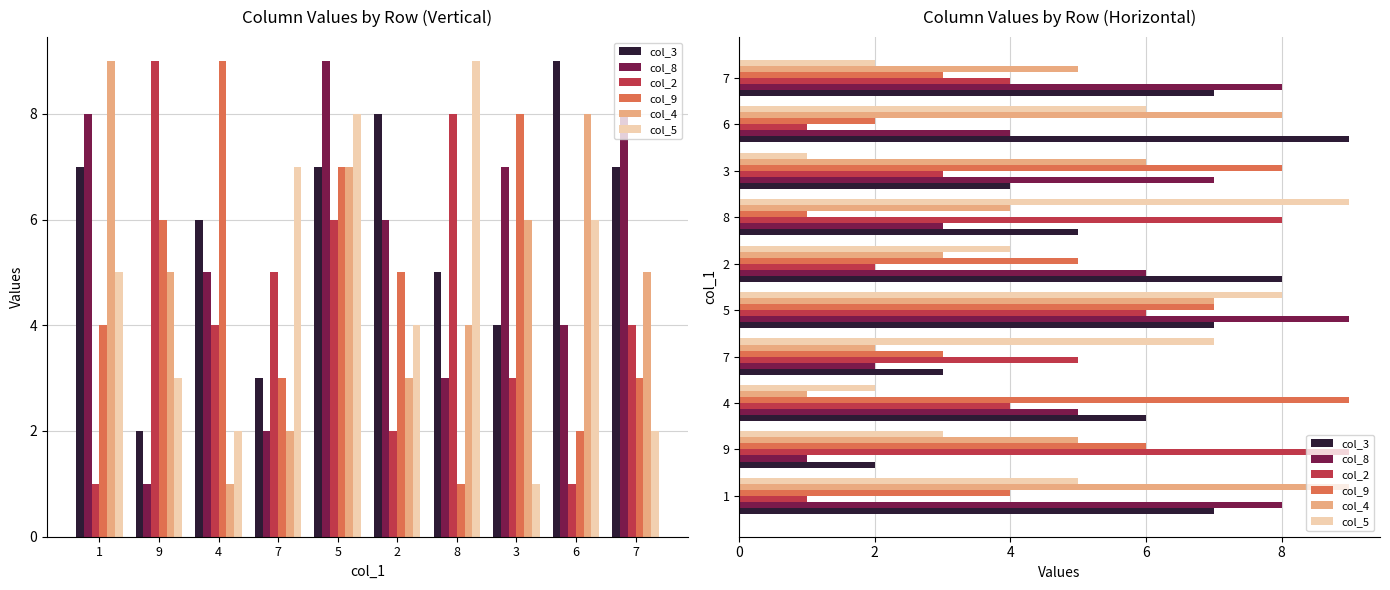

What is the minimum value for col_9?

1